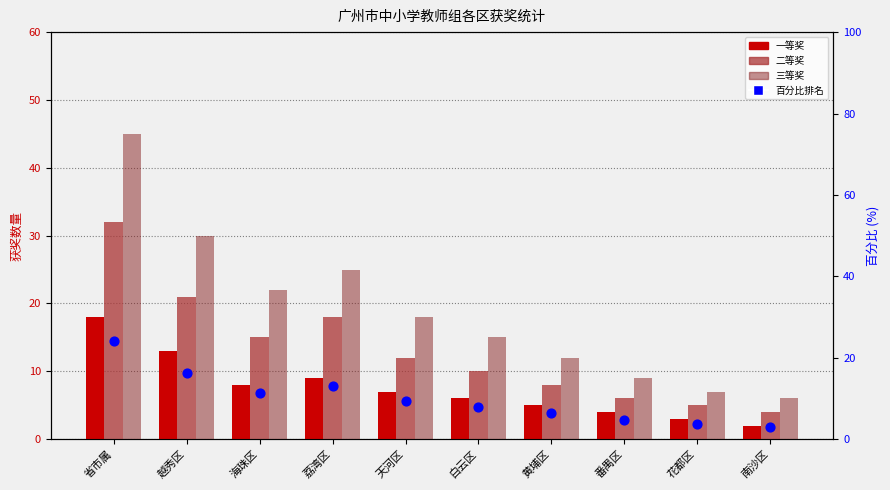

Which series has the widest spread of Y values?

三等奖